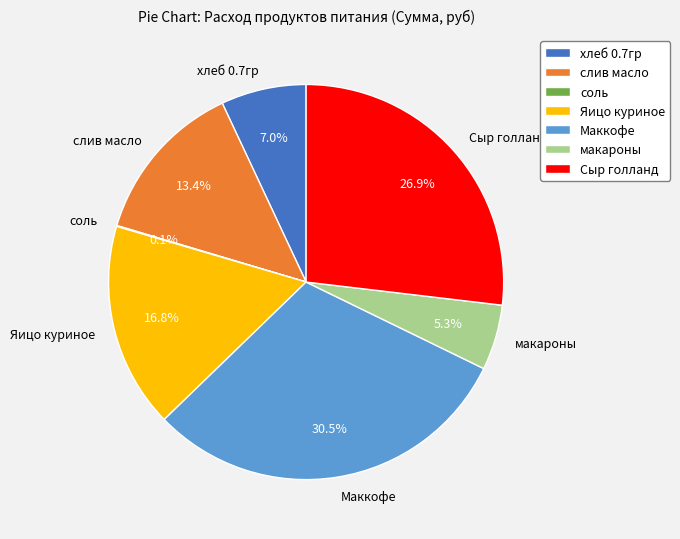

How much of the chart is everything except Яицо куриное?

83.2%